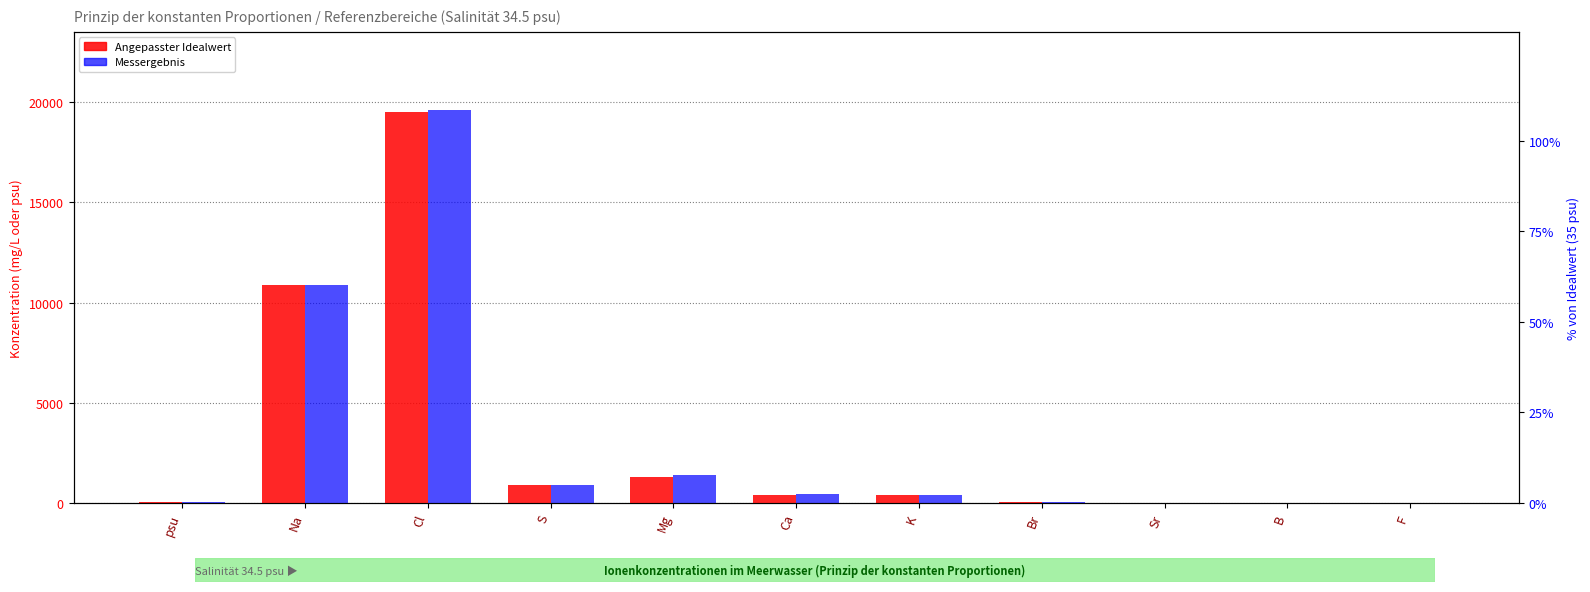

How many data points in Messergebnis are less than 380?

5